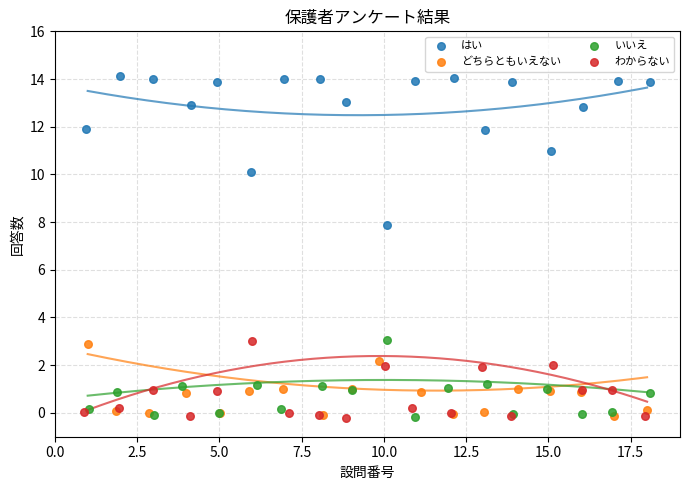

Which series reaches the maximum Y coordinate?

はい